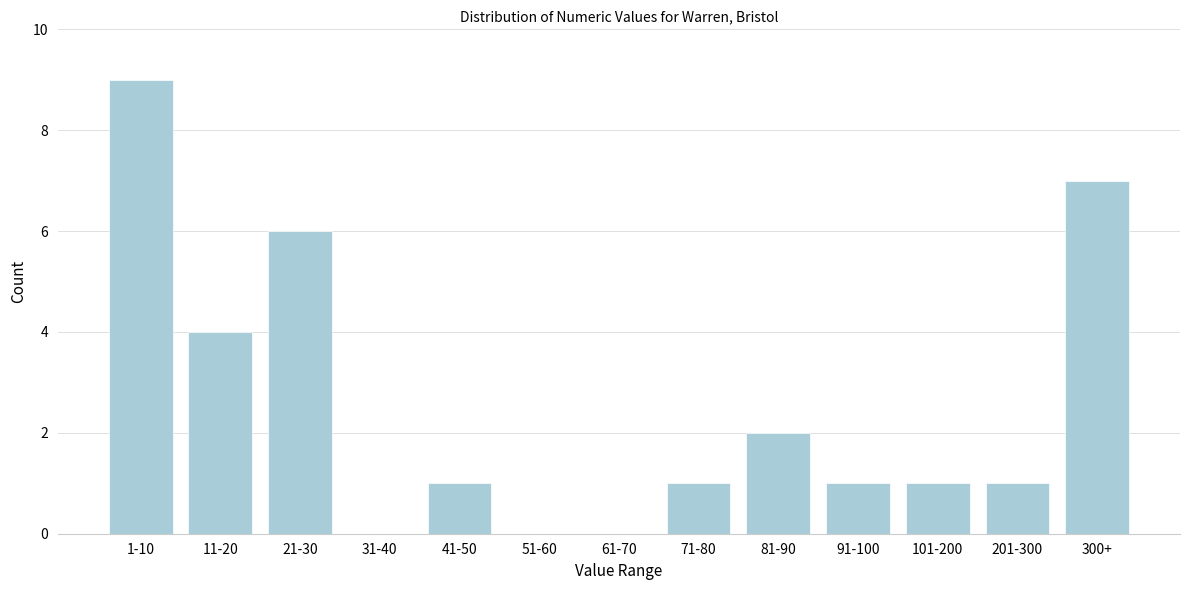

Reading right to left, extract all data points from this chart.

300+=7	201-300=1	101-200=1	91-100=1	81-90=2	71-80=1	61-70=0	51-60=0	41-50=1	31-40=0	21-30=6	11-20=4	1-10=9